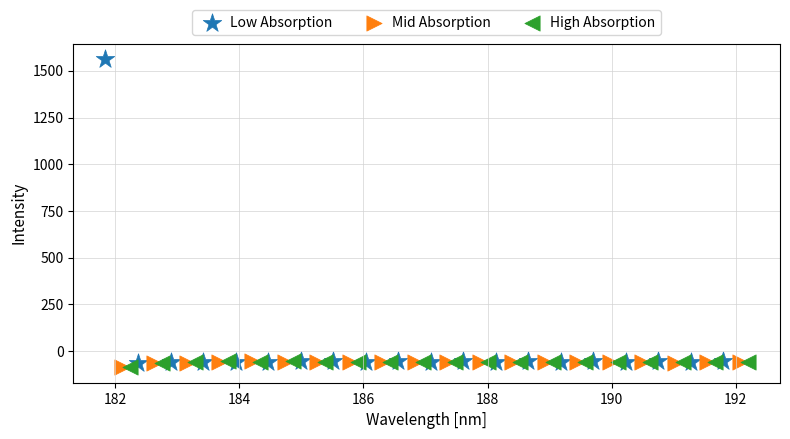

Which series contains the highest Y value?

Low Absorption